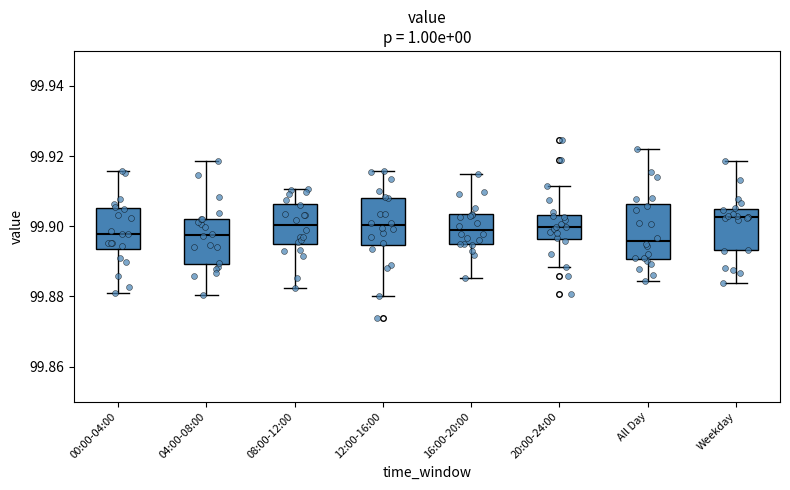

Which box's median line is the highest?

Weekday